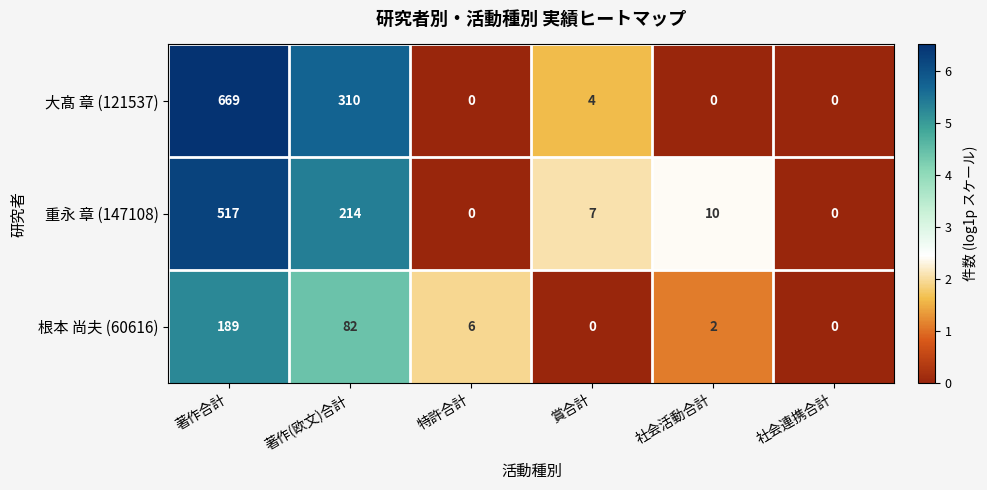

Reading left to right, extract all data points from this chart.

大髙 章 (121537): 著作合計=669	著作(欧文)合計=310	特許合計=0	賞合計=4	社会活動合計=0	社会連携合計=0
重永 章 (147108): 著作合計=517	著作(欧文)合計=214	特許合計=0	賞合計=7	社会活動合計=10	社会連携合計=0
根本 尚夫 (60616): 著作合計=189	著作(欧文)合計=82	特許合計=6	賞合計=0	社会活動合計=2	社会連携合計=0